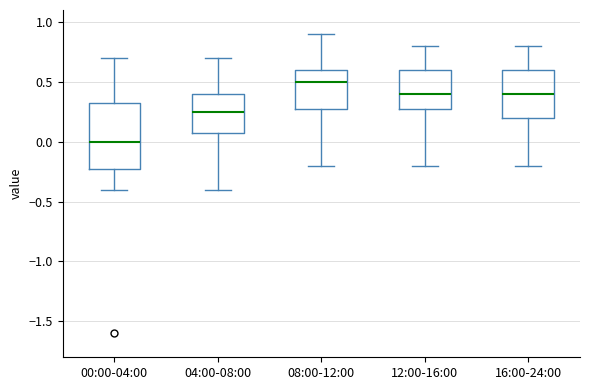

Reading left to right, transcribe this box plot: for each box, give where its median line is, the range the box spans, and where its two whiskers end, as read against the y-axis. The values are not printed on the chart, so give them approximately, as read against the axis.

00:00-04:00: median 0.00, box -0.20 to 0.35, whiskers -0.40 to 0.70
04:00-08:00: median 0.25, box 0.10 to 0.40, whiskers -0.40 to 0.70
08:00-12:00: median 0.50, box 0.30 to 0.60, whiskers -0.20 to 0.90
12:00-16:00: median 0.40, box 0.30 to 0.60, whiskers -0.20 to 0.80
16:00-24:00: median 0.40, box 0.20 to 0.60, whiskers -0.20 to 0.80